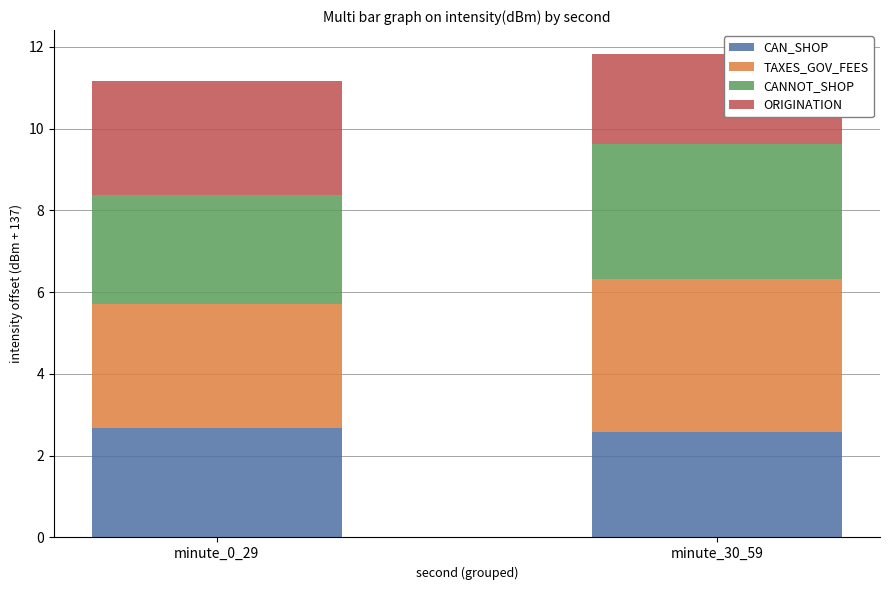

True or false: CAN_SHOP has a value of 1.8 at minute_0_29.

False